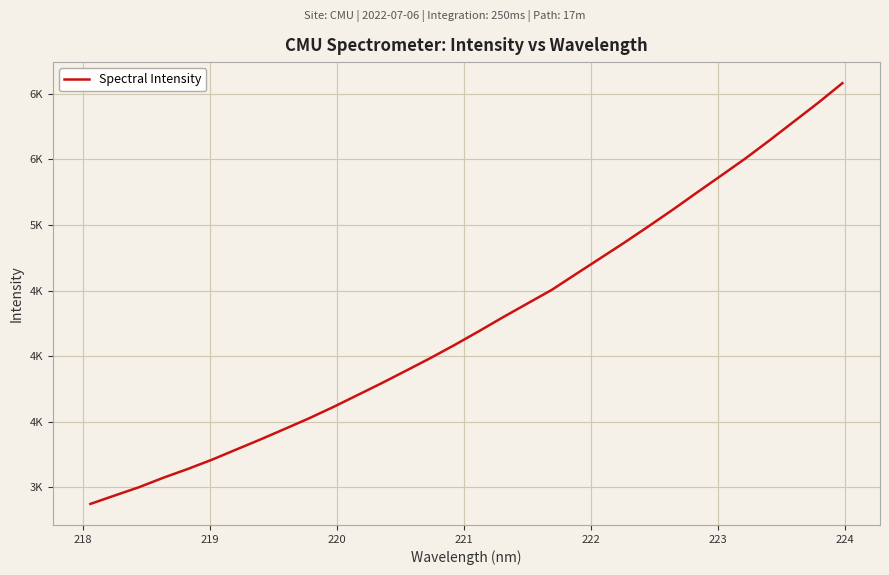

What is the smallest value displayed?

2871.6